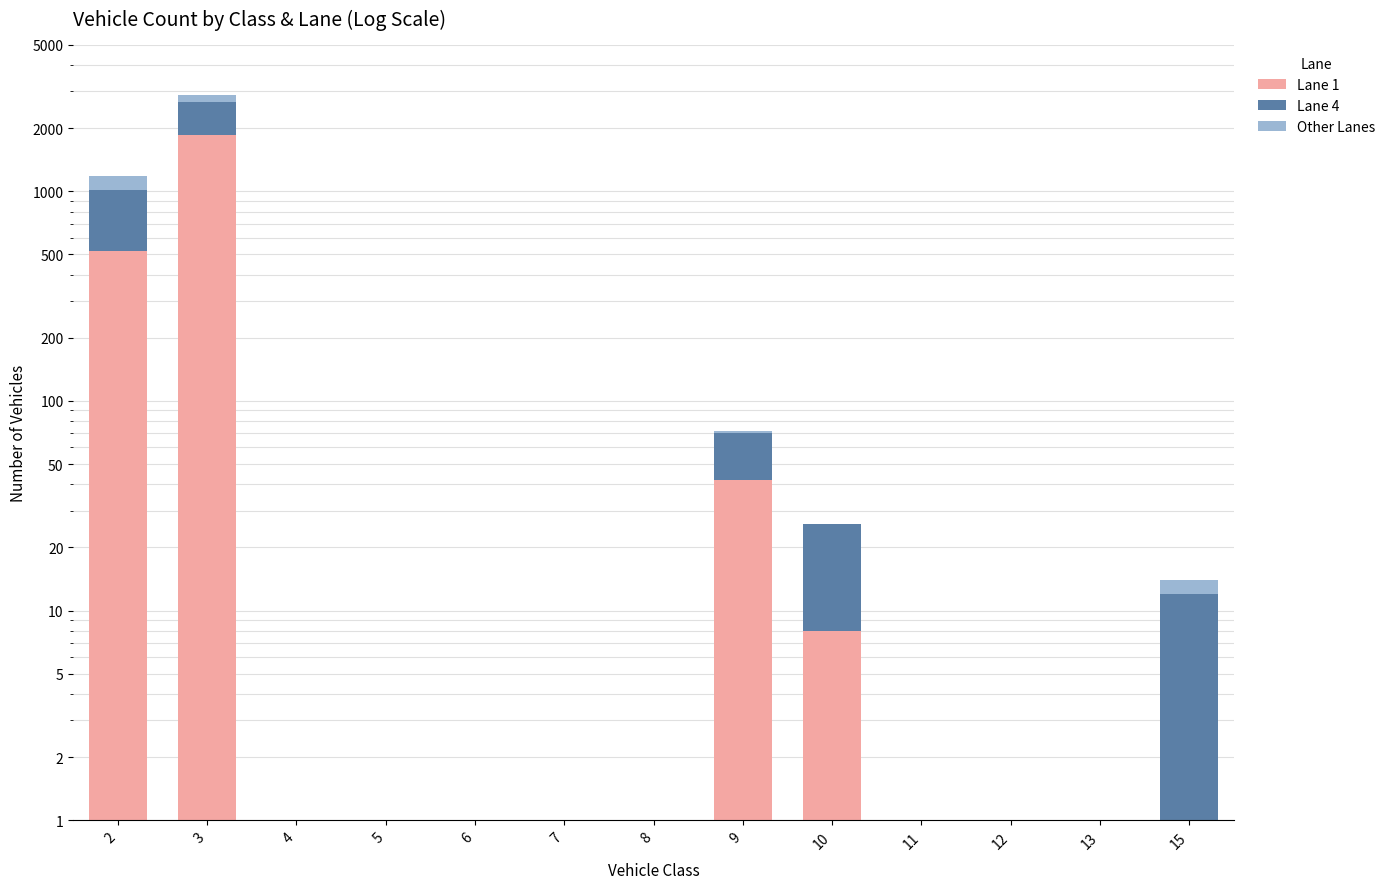

Is the value of Other Lanes at 4 greater than the value of Lane 1 at 8?

No